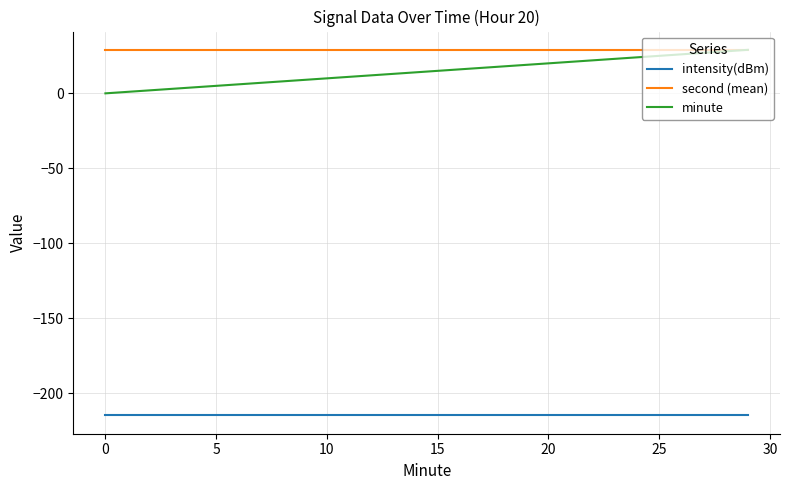

What are all the series names shown in the legend?

intensity(dBm), second (mean), minute